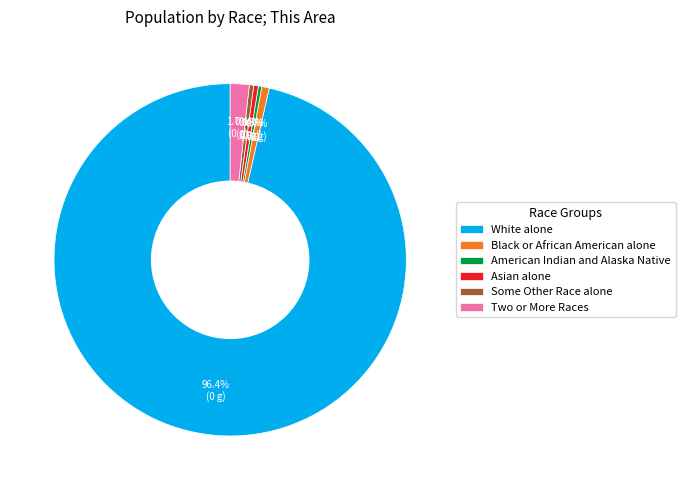

Count the number of slices in the pie.

6